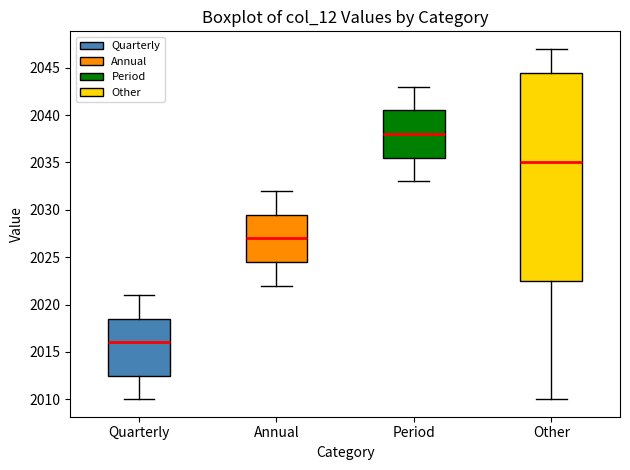

Which box is the tallest, from its lower edge to its upper edge?

Other